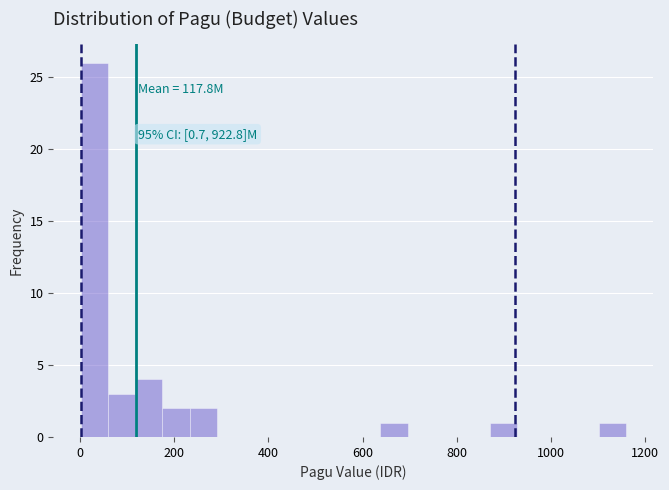

Read against the x-axis, roughly where is the centre of the tallest bar?

20